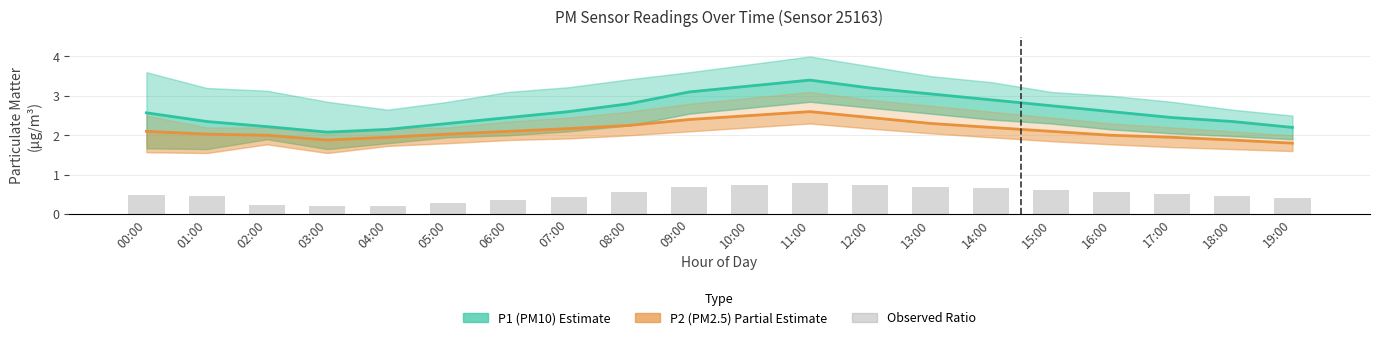

What is the difference between the Observed (ratio) values at 19:00 and 17:00?

0.1